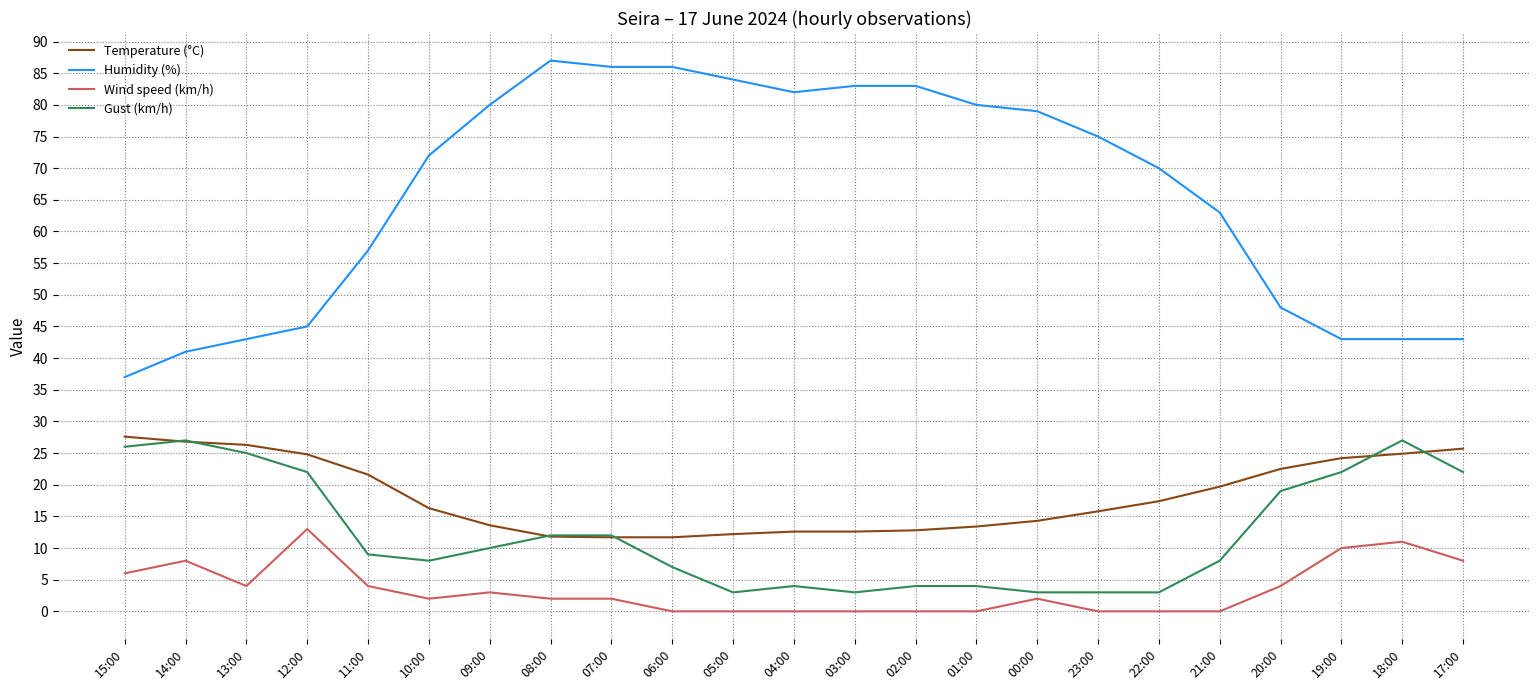

What is the maximum value for Gust (km/h)?

27.0